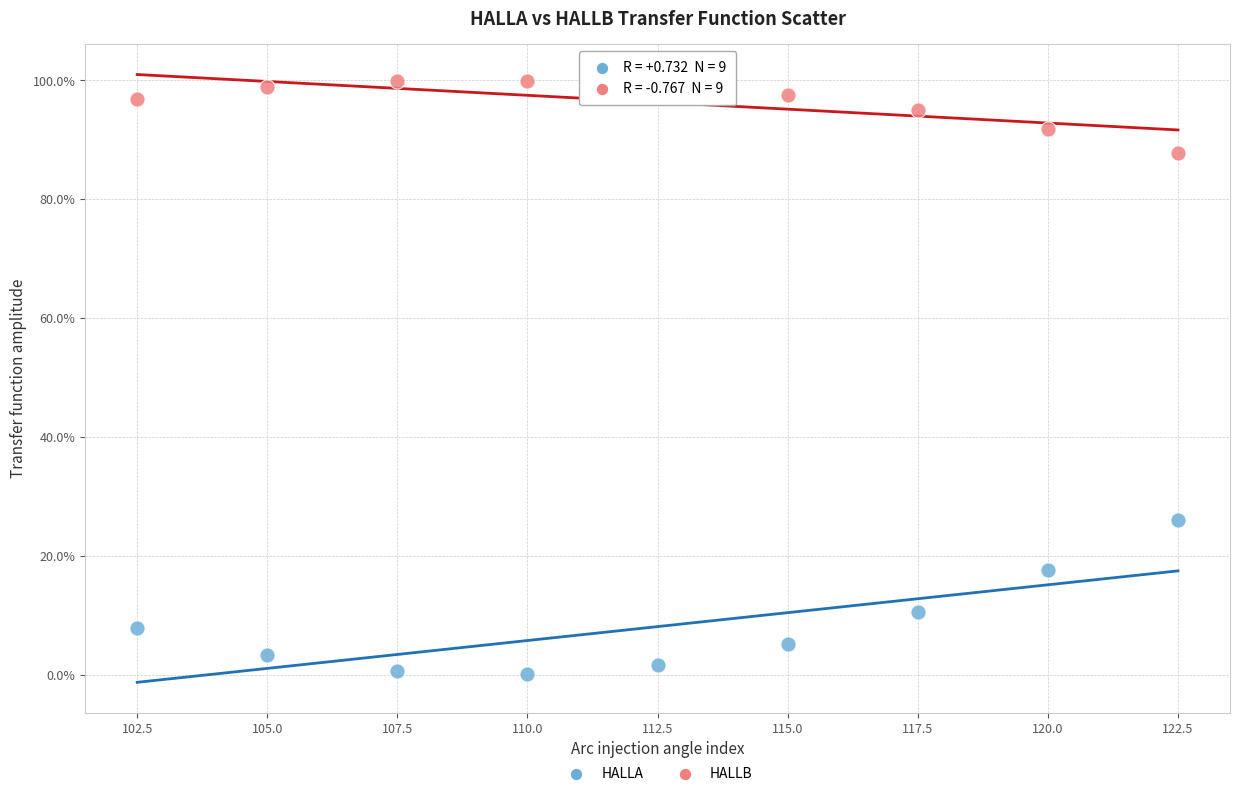

What are all the series names shown in the legend?

HALLA, HALLB